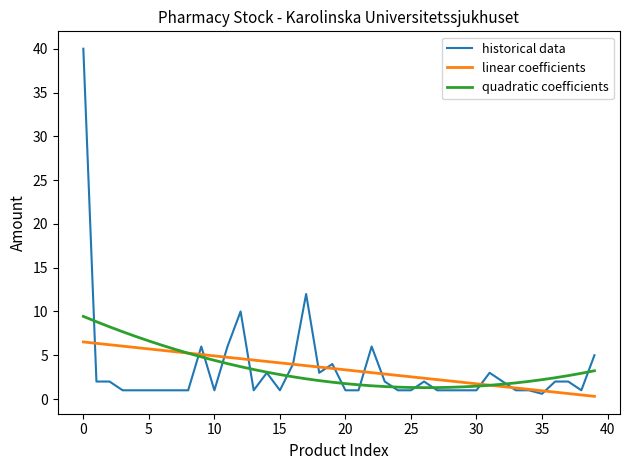

What is the average value of the quadratic coefficients series?

3.4